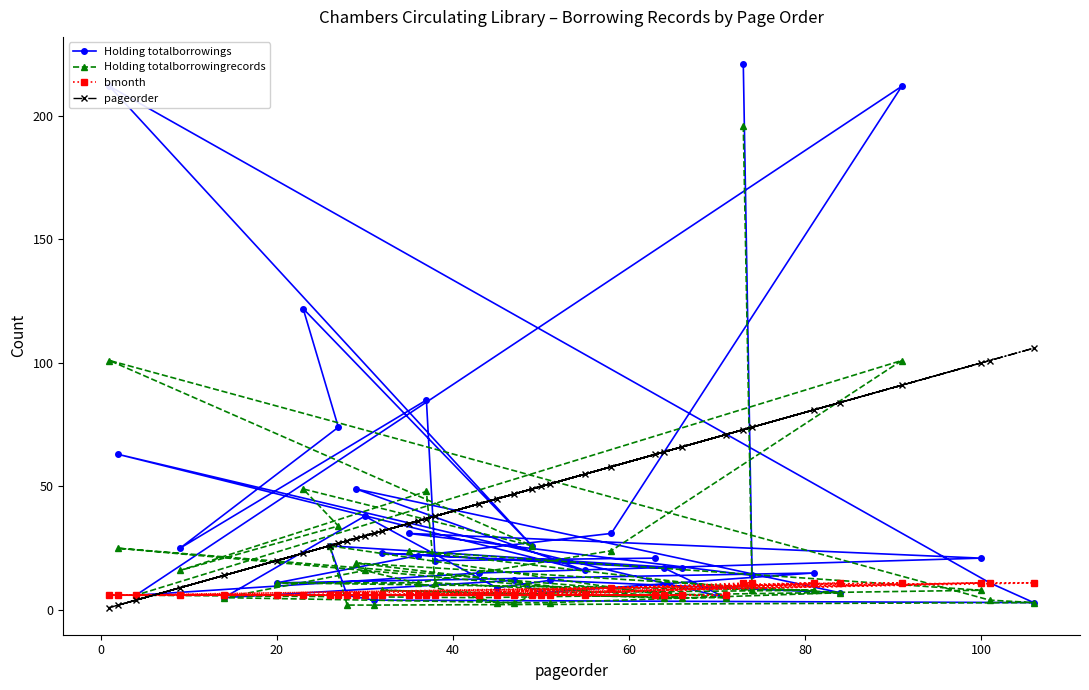

Rank the series by their maximum value, from highest to lowest.

Holding totalborrowings, Holding totalborrowingrecords, pageorder, bmonth